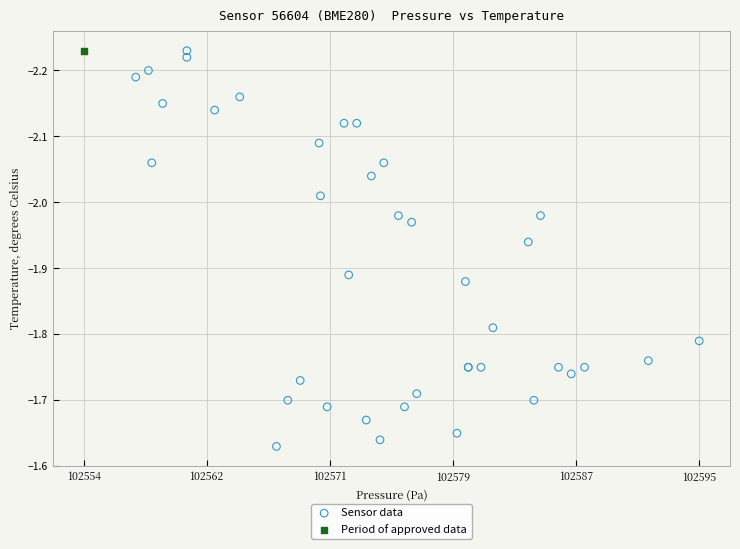

What are all the series names shown in the legend?

Sensor data, Period of approved data